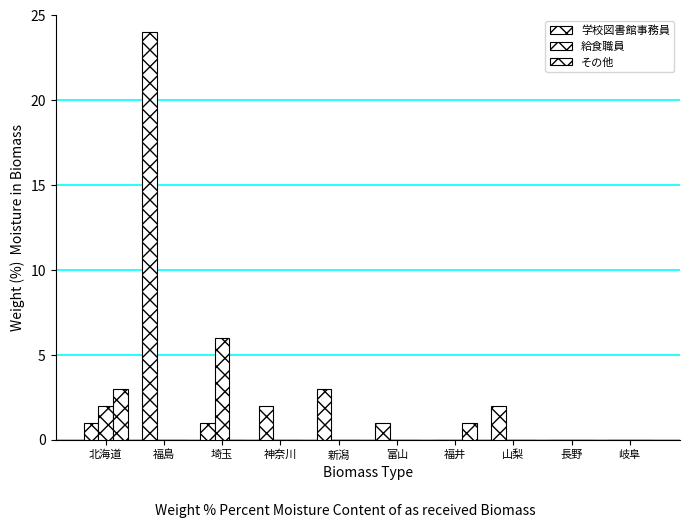

How many categories are shown in the chart?

10